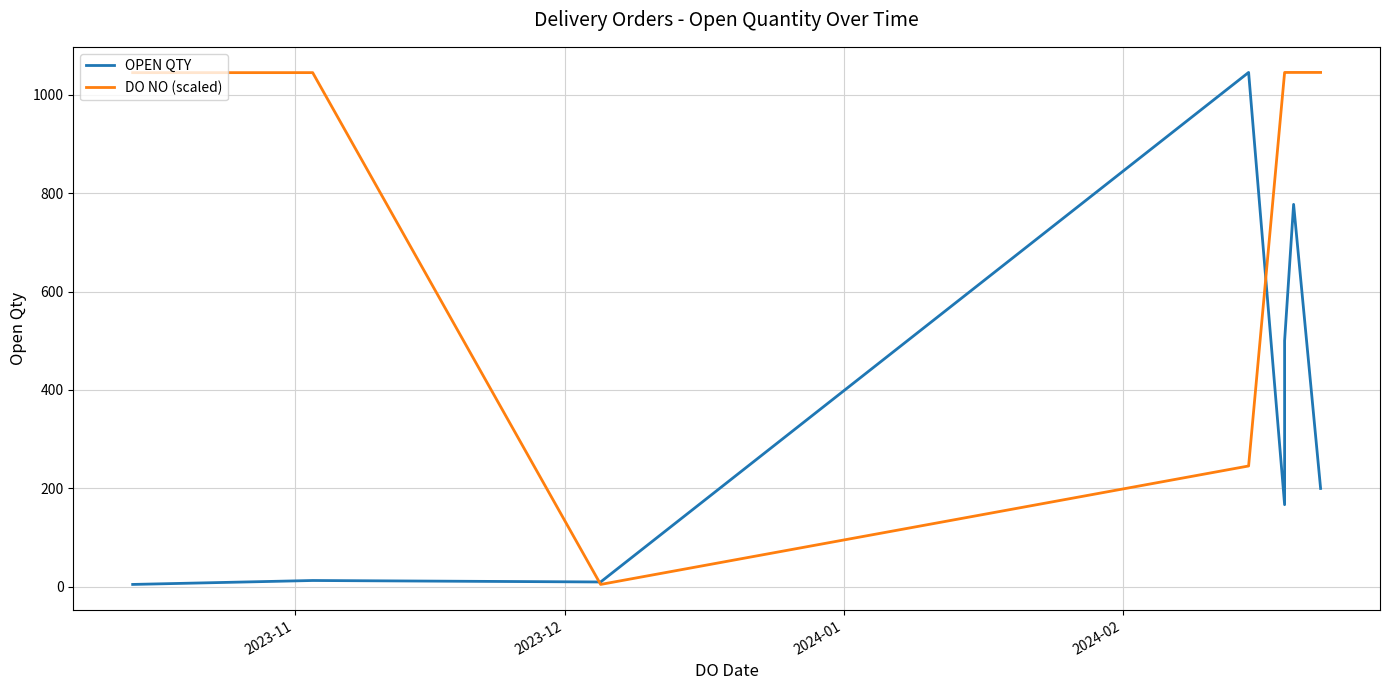

List the series in order of their overall mean, lowest first.

OPEN QTY, DO NO (scaled)